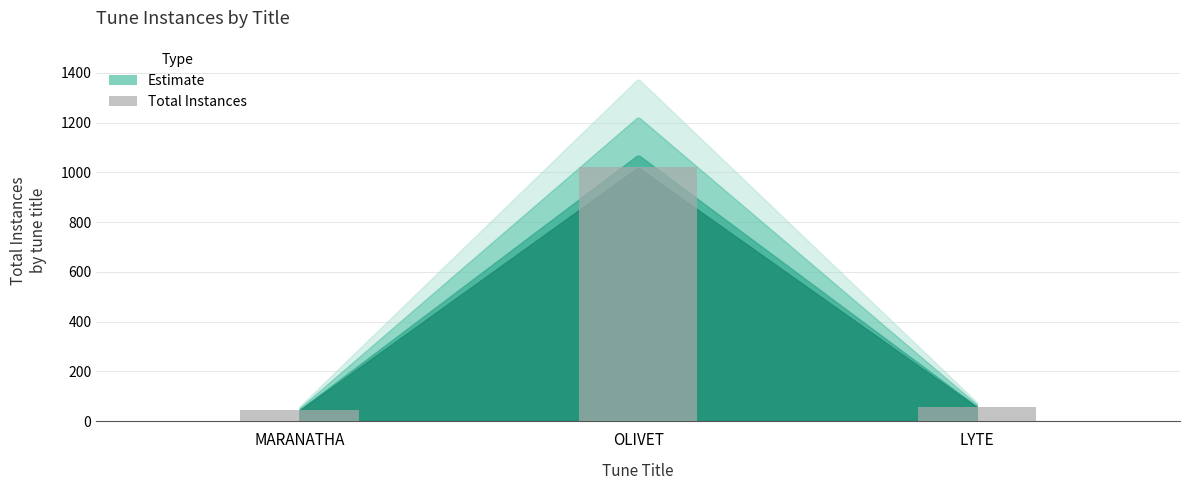

What position from the left is LYTE?

3